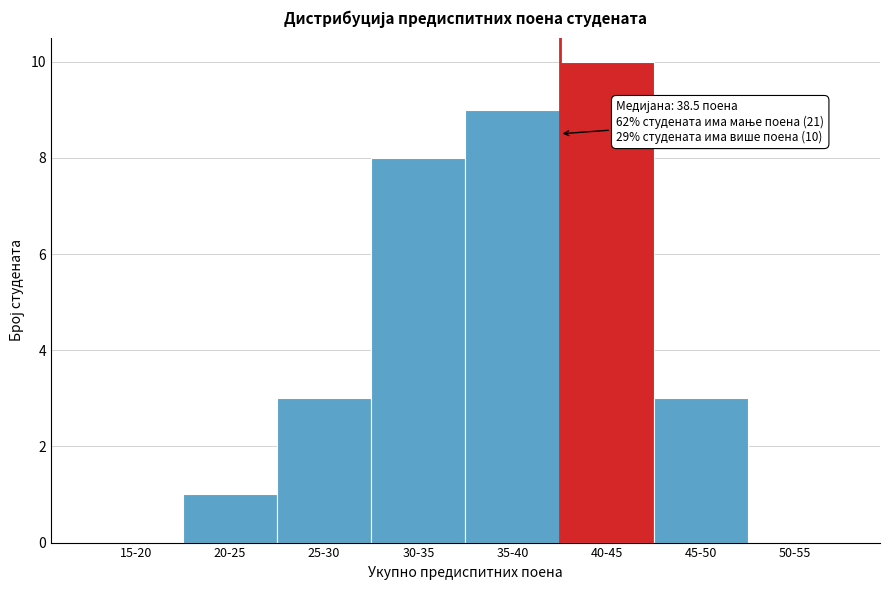

Reading left to right, transcribe all the data shown in this chart.

15-20=0	20-25=1	25-30=3	30-35=8	35-40=9	40-45=10	45-50=3	50-55=0